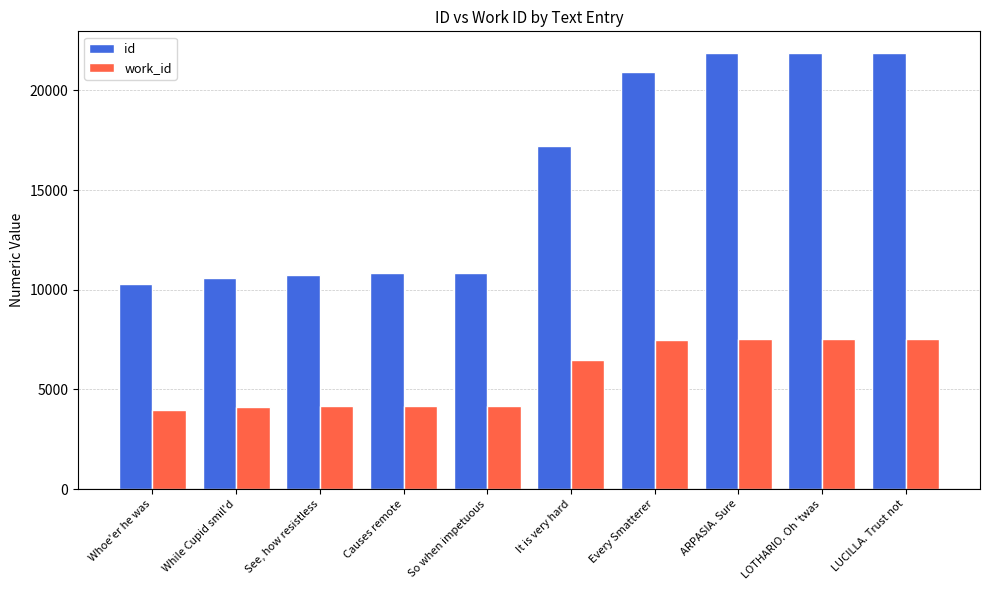

What is the total value across all series at ARPASIA. Sure?

29402